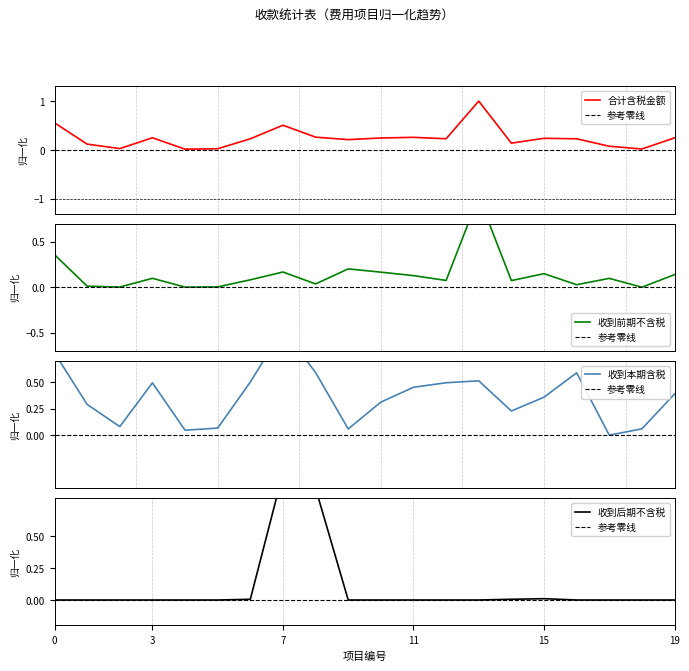

Rank the series at 18 from highest to lowest value.

收到本期含税, 合计含税金额, 收到前期不含税, 收到后期不含税